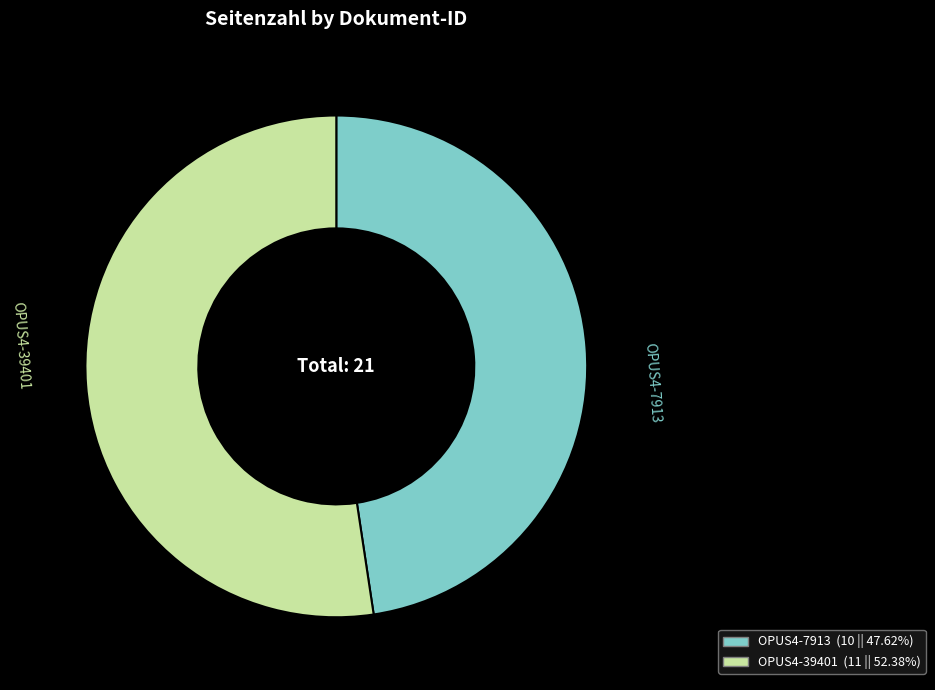

Between OPUS4-7913 and OPUS4-39401, which is larger?

OPUS4-39401